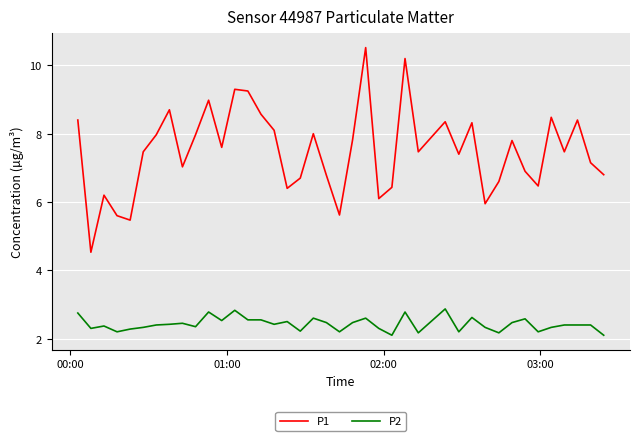

True or false: P2 and P1 intersect in this chart.

False